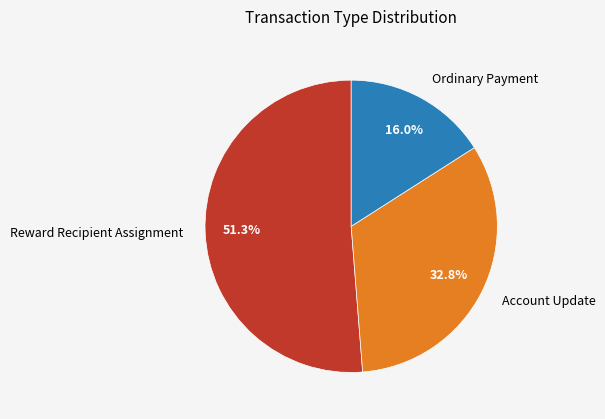

What is the smallest slice in the pie chart?

Ordinary Payment